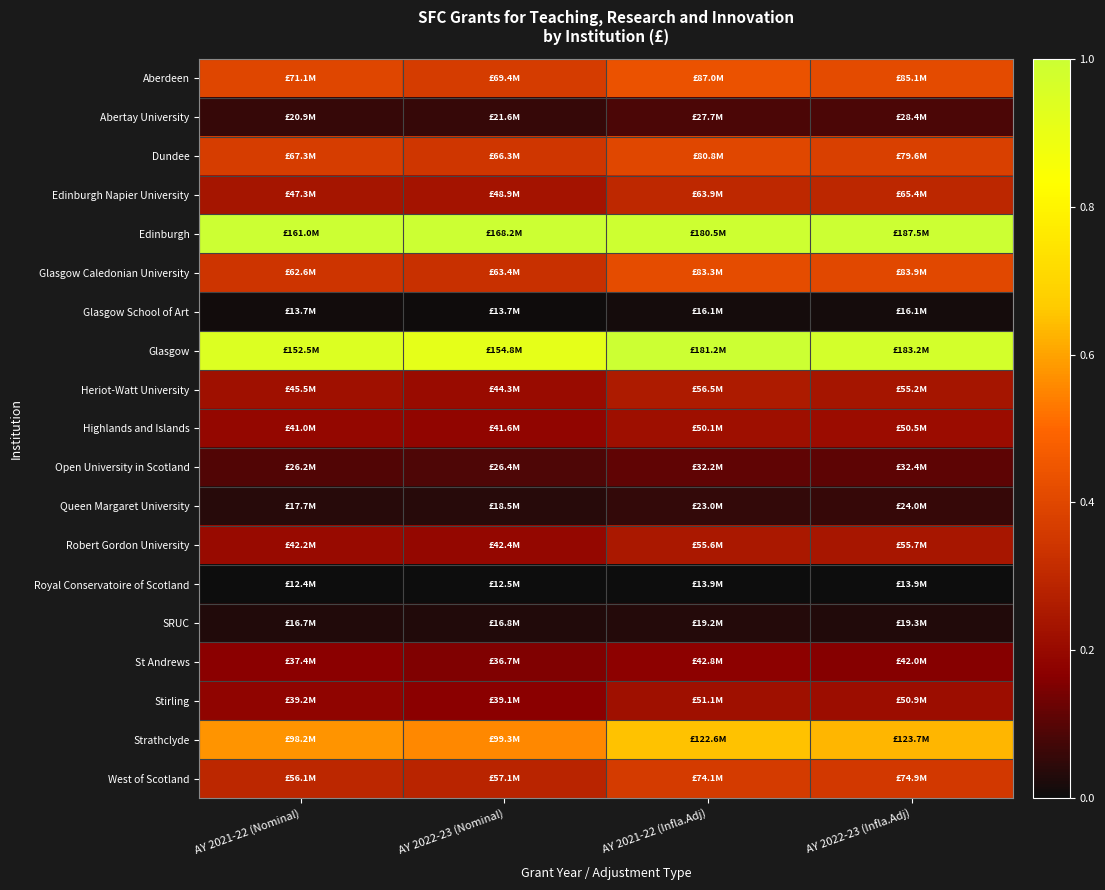

Rank the series by their maximum value, from highest to lowest.

Edinburgh, Glasgow, Strathclyde, Aberdeen, Glasgow Caledonian University, Dundee, West of Scotland, Edinburgh Napier University, Heriot-Watt University, Robert Gordon University, Stirling, Highlands and Islands, St Andrews, Open University in Scotland, Abertay University, Queen Margaret University, SRUC, Glasgow School of Art, Royal Conservatoire of Scotland